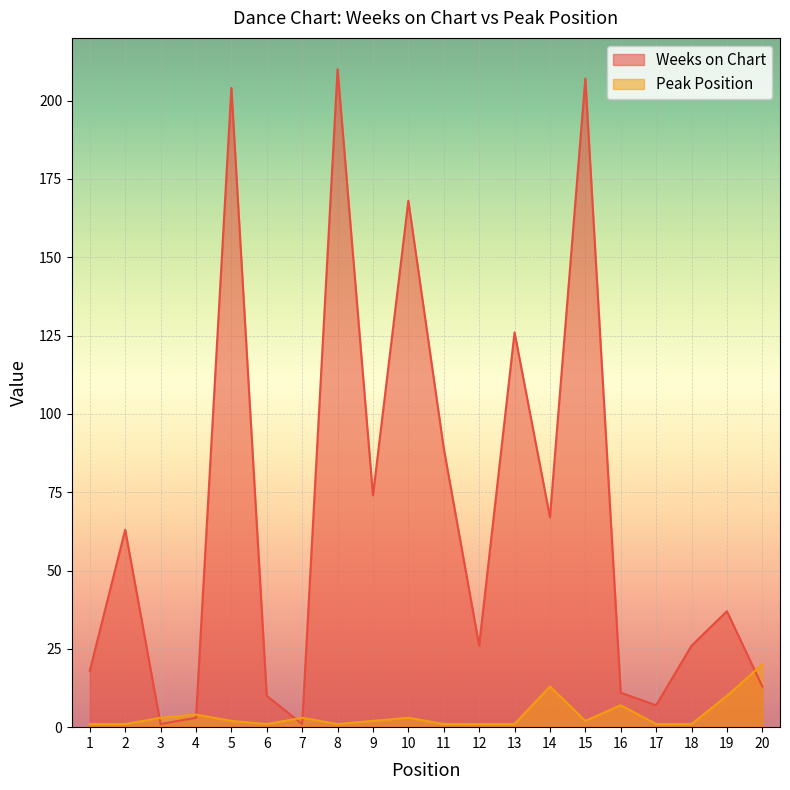

In Peak Position, how many points are lower than both neighbors (excluding endpoints)?

3